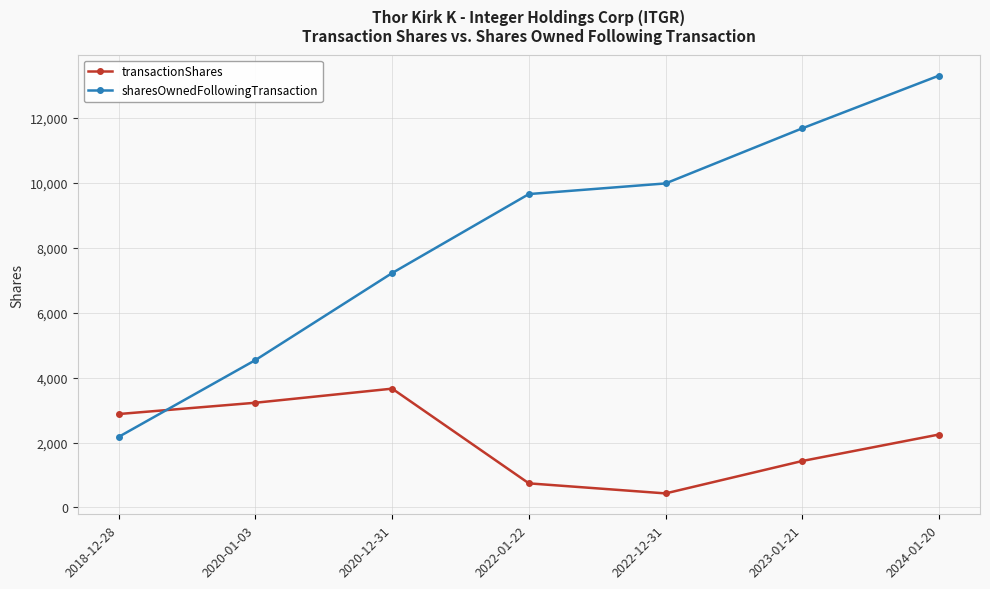

What is the spread (max minus min) of values at 2024-01-20?

11059